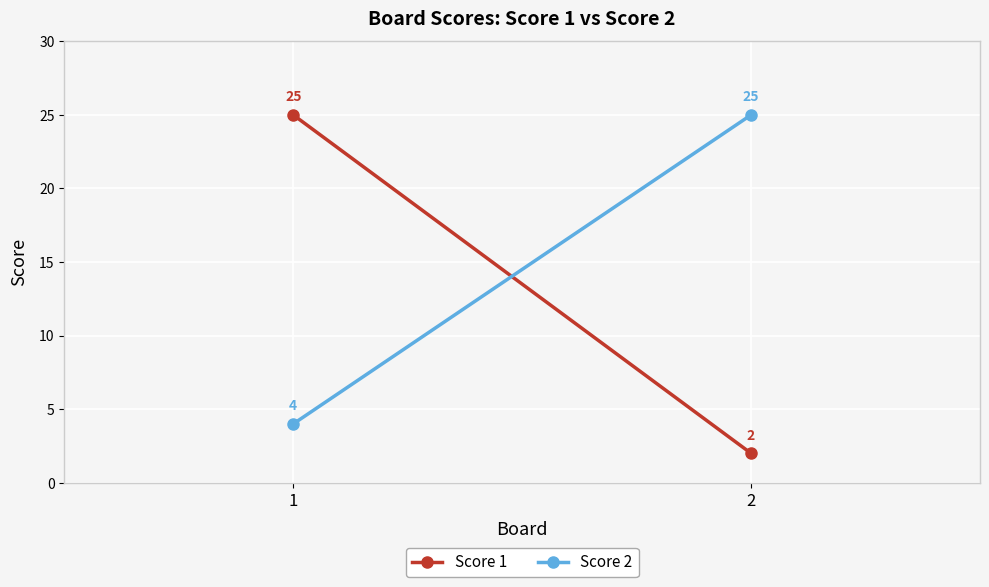

What is the difference between the Score 2 values at 2 and 1?

21